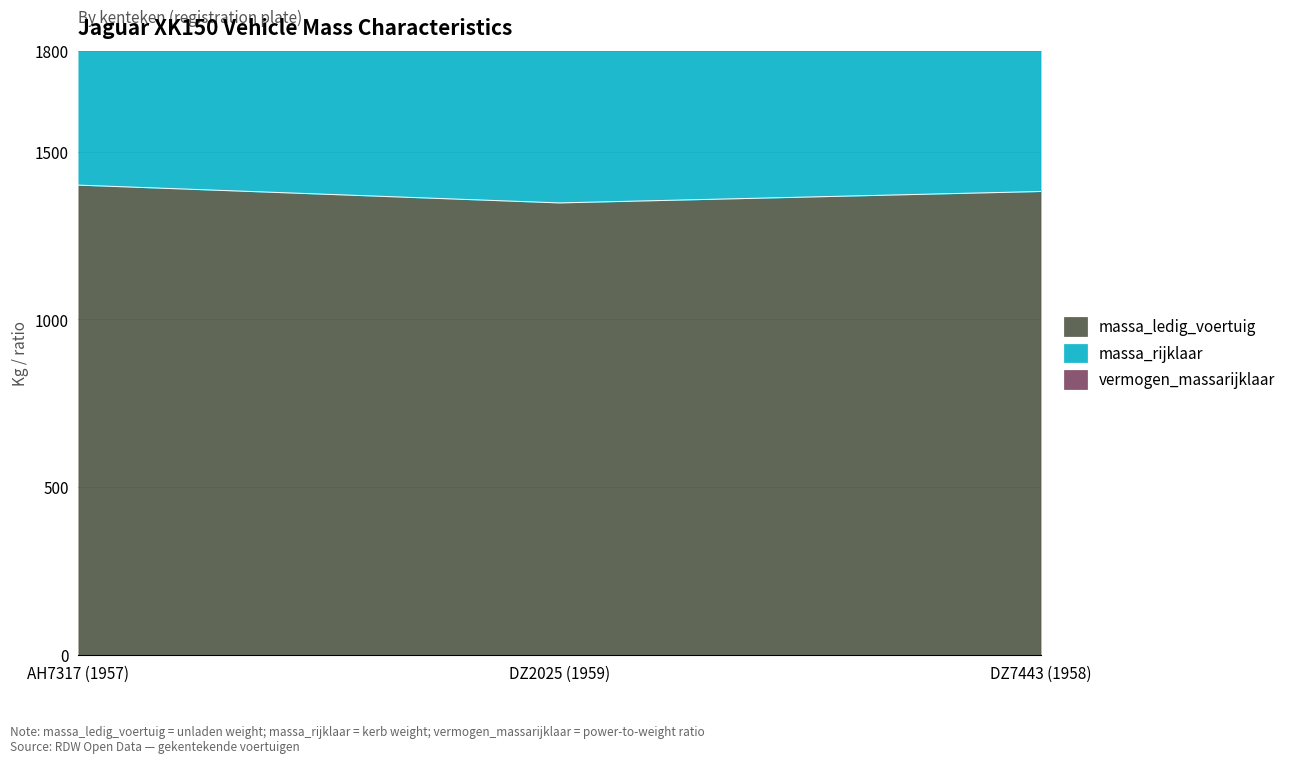

Rank the series by their average value, from highest to lowest.

massa_rijklaar, massa_ledig_voertuig